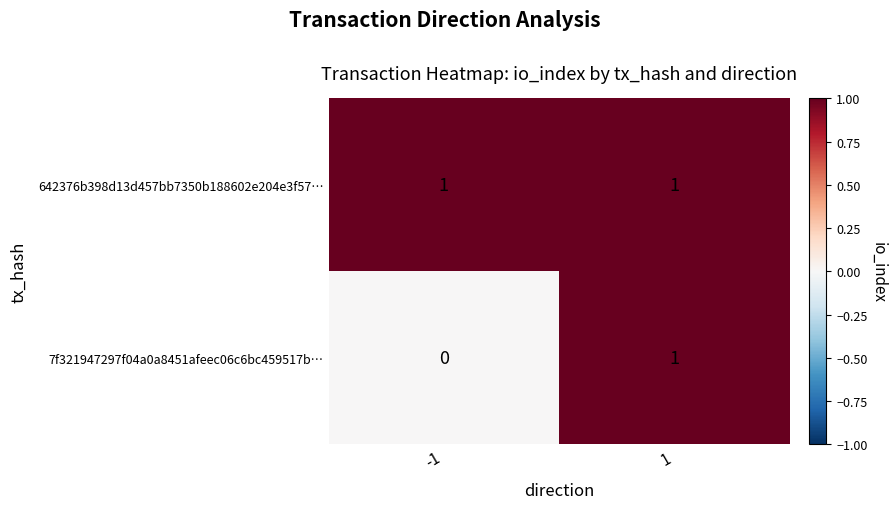

List the series in order of their overall mean, highest first.

642376b398d13d457bb7350b188602e204e3f57…, 7f321947297f04a0a8451afeec06c6bc459517b…